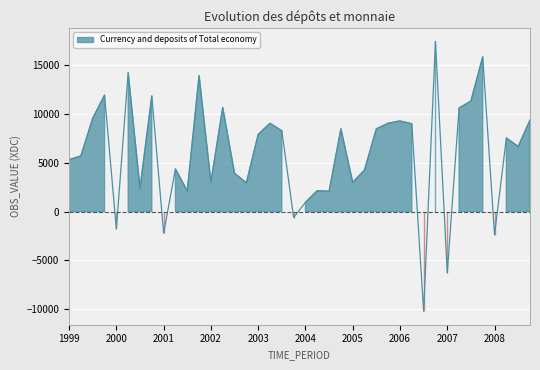

Approximately how many times larger is the value at 1999-Q2 compared to 2002-Q2?

0.5